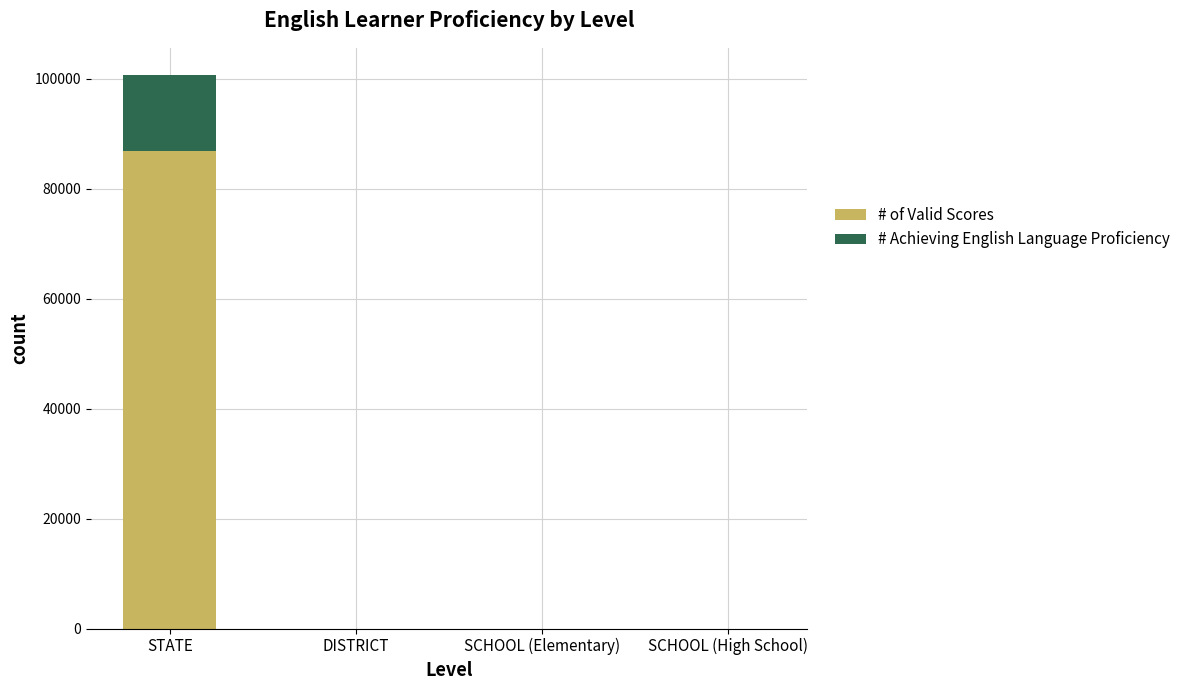

Which category has the highest value in the # of Valid Scores series?

STATE